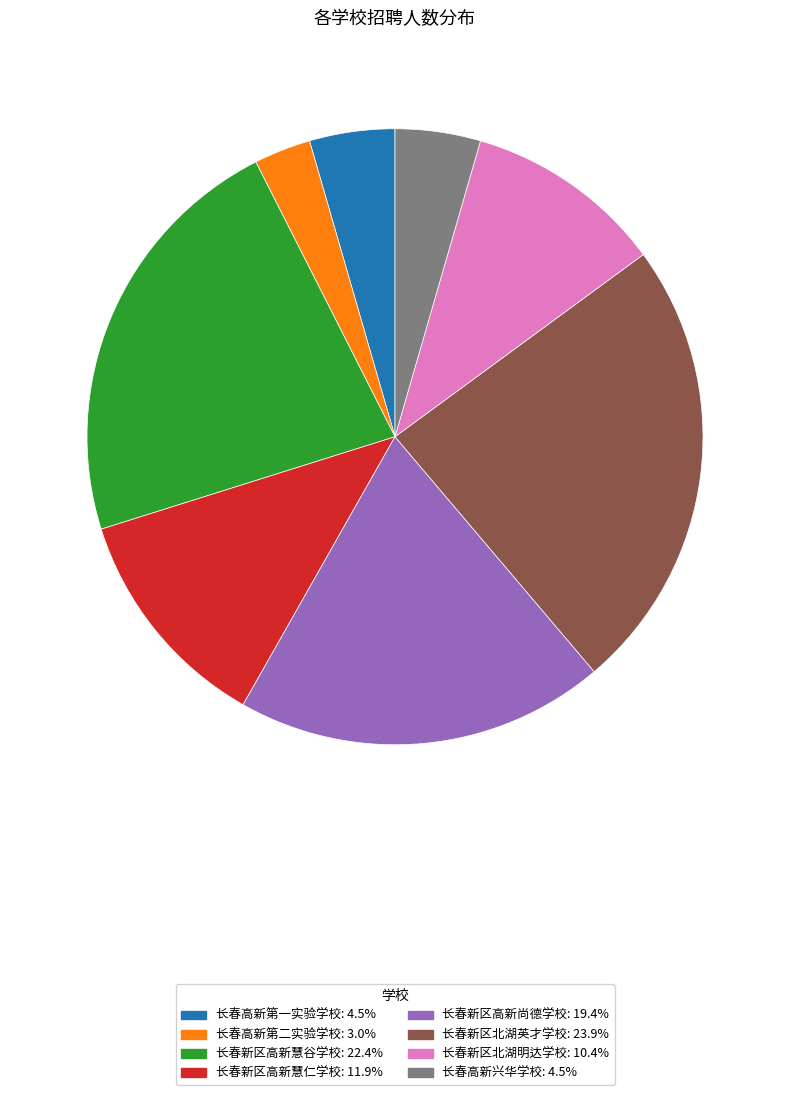

Is it true that 长春新区高新慧谷学校 is 22% of the pie?

True